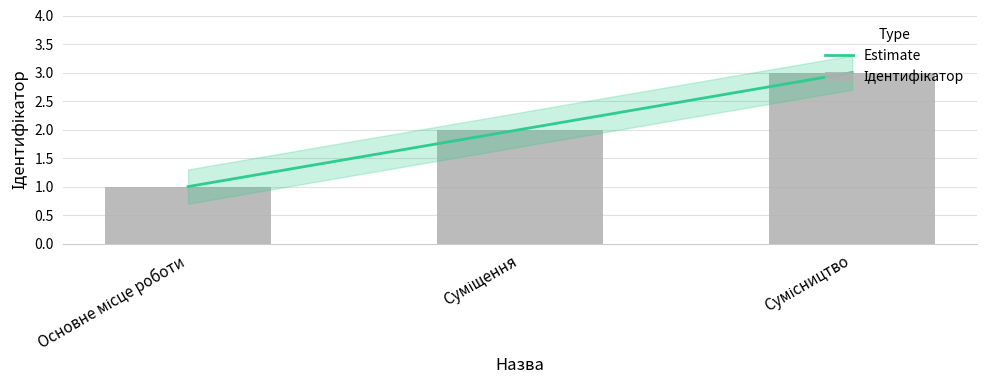

Rank the categories by value from highest to lowest.

Сумісництво, Суміщення, Основне місце роботи